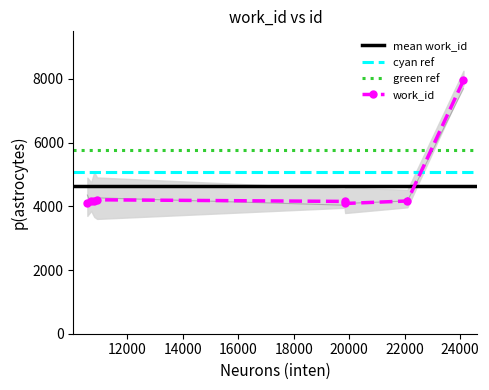

The value at 22103 is 2262. True or false?

False